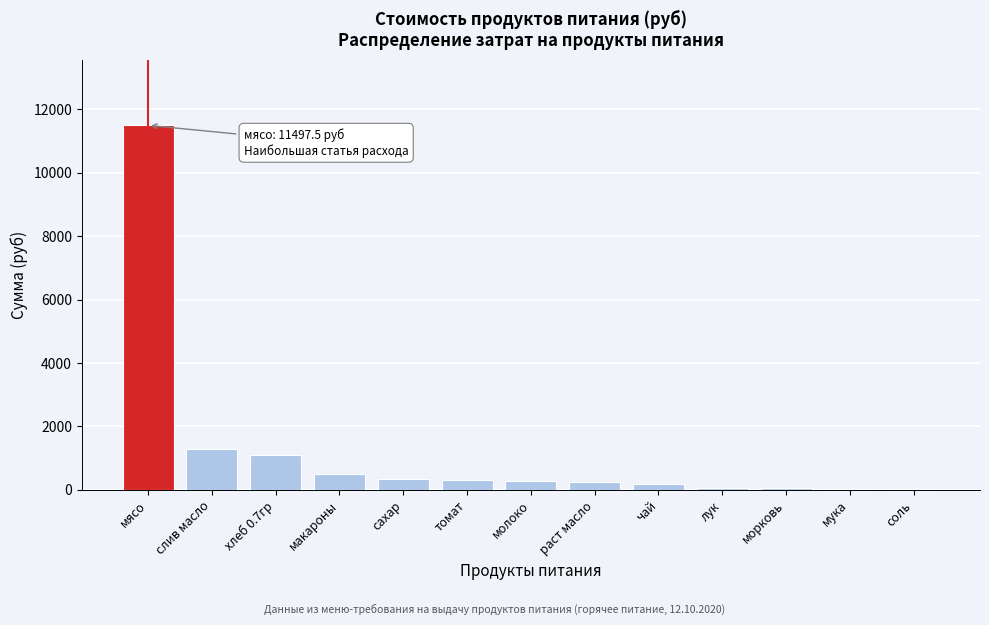

The chart shows a value of 511.0 at макароны. True or false?

True